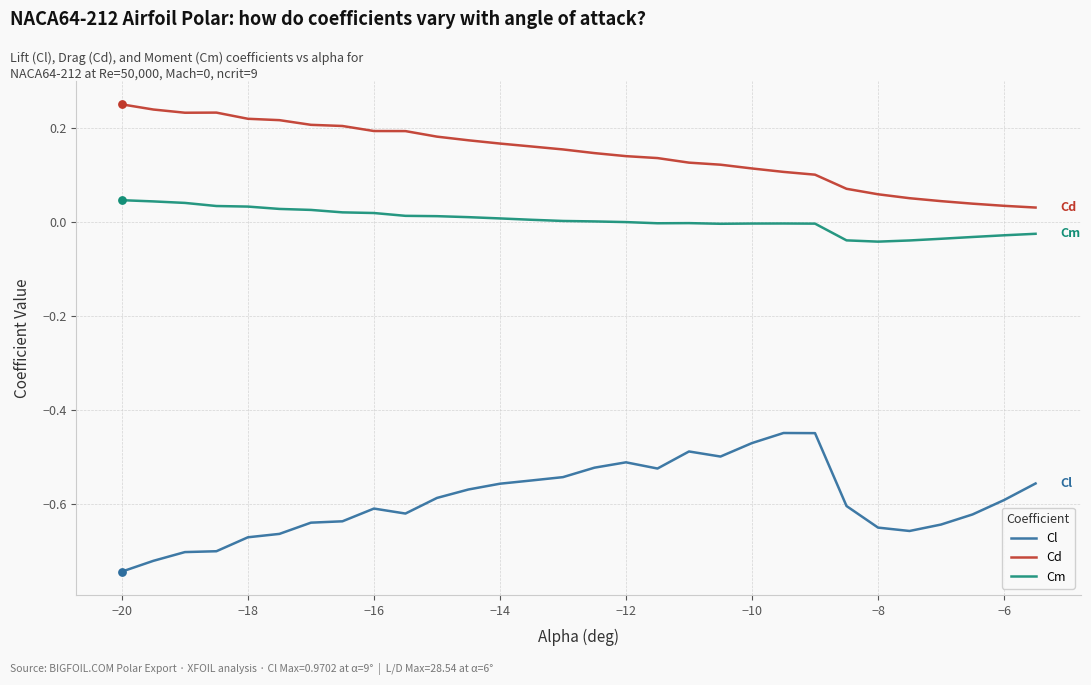

What are all the series names shown in the legend?

Cl, Cd, Cm